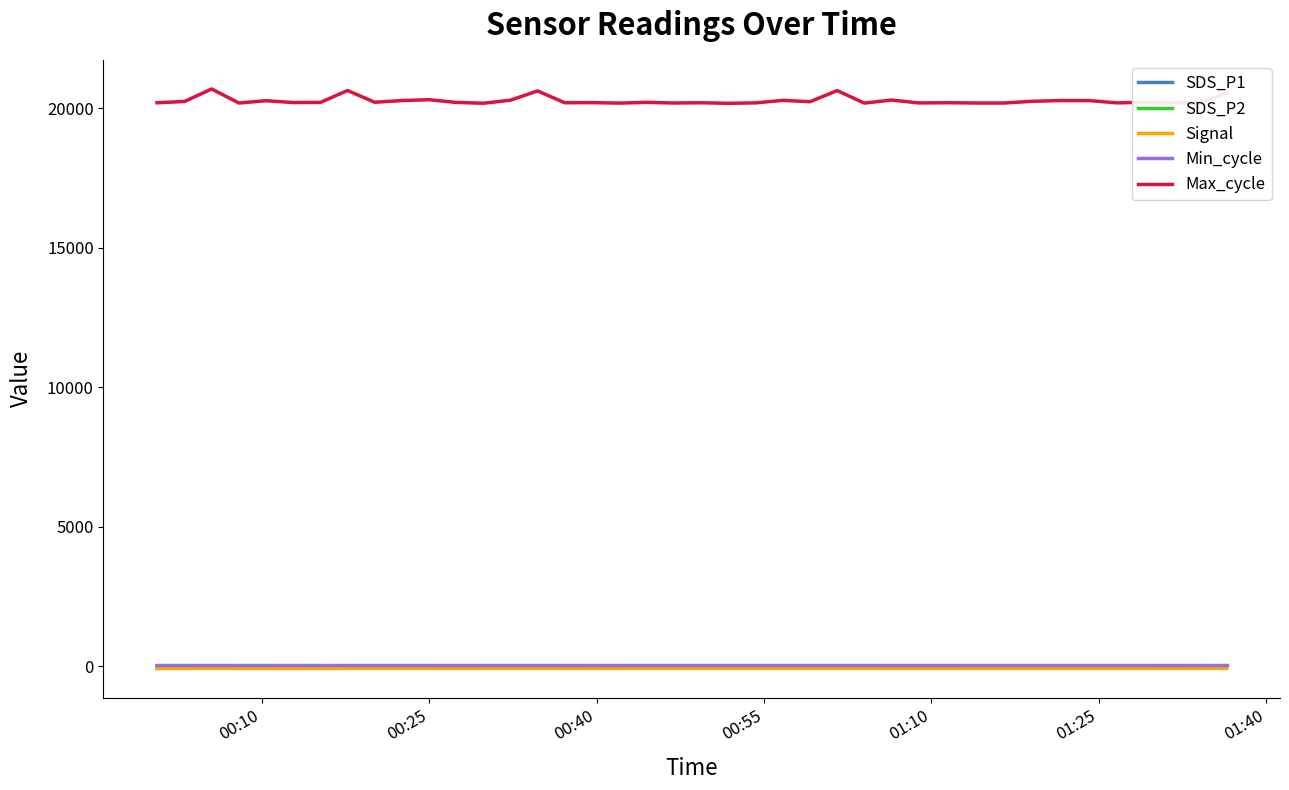

How many distinct data groups are displayed?

5